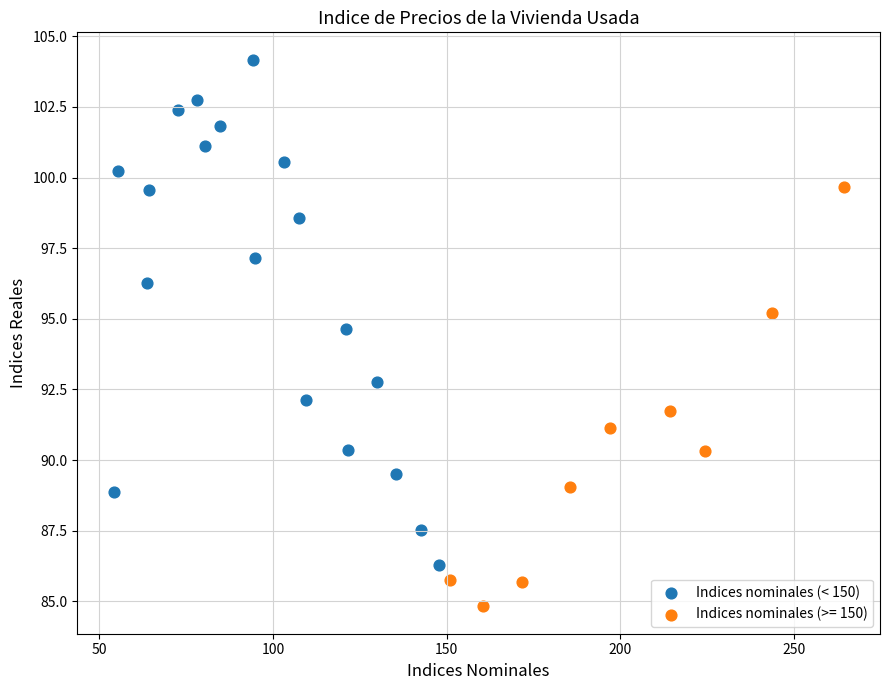

Which series contains the lowest Y value?

Indices nominales (>= 150)